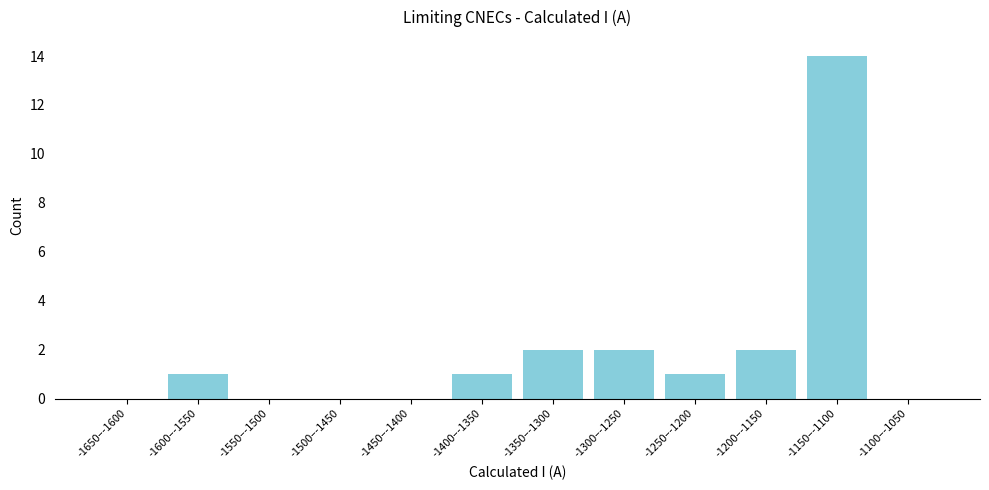

Reading left to right, transcribe all the data shown in this chart.

-1650–-1600=0	-1600–-1550=1	-1550–-1500=0	-1500–-1450=0	-1450–-1400=0	-1400–-1350=1	-1350–-1300=2	-1300–-1250=2	-1250–-1200=1	-1200–-1150=2	-1150–-1100=14	-1100–-1050=0